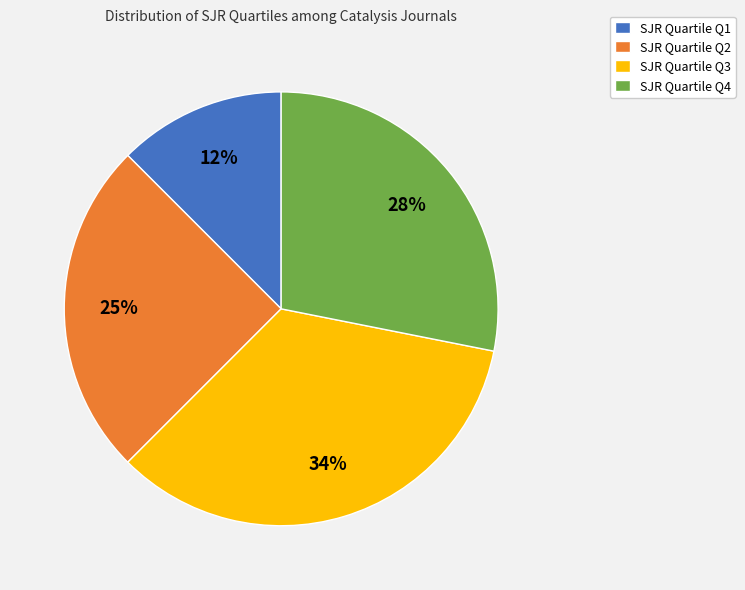

Is it true that SJR Quartile Q4 is 18% of the pie?

False